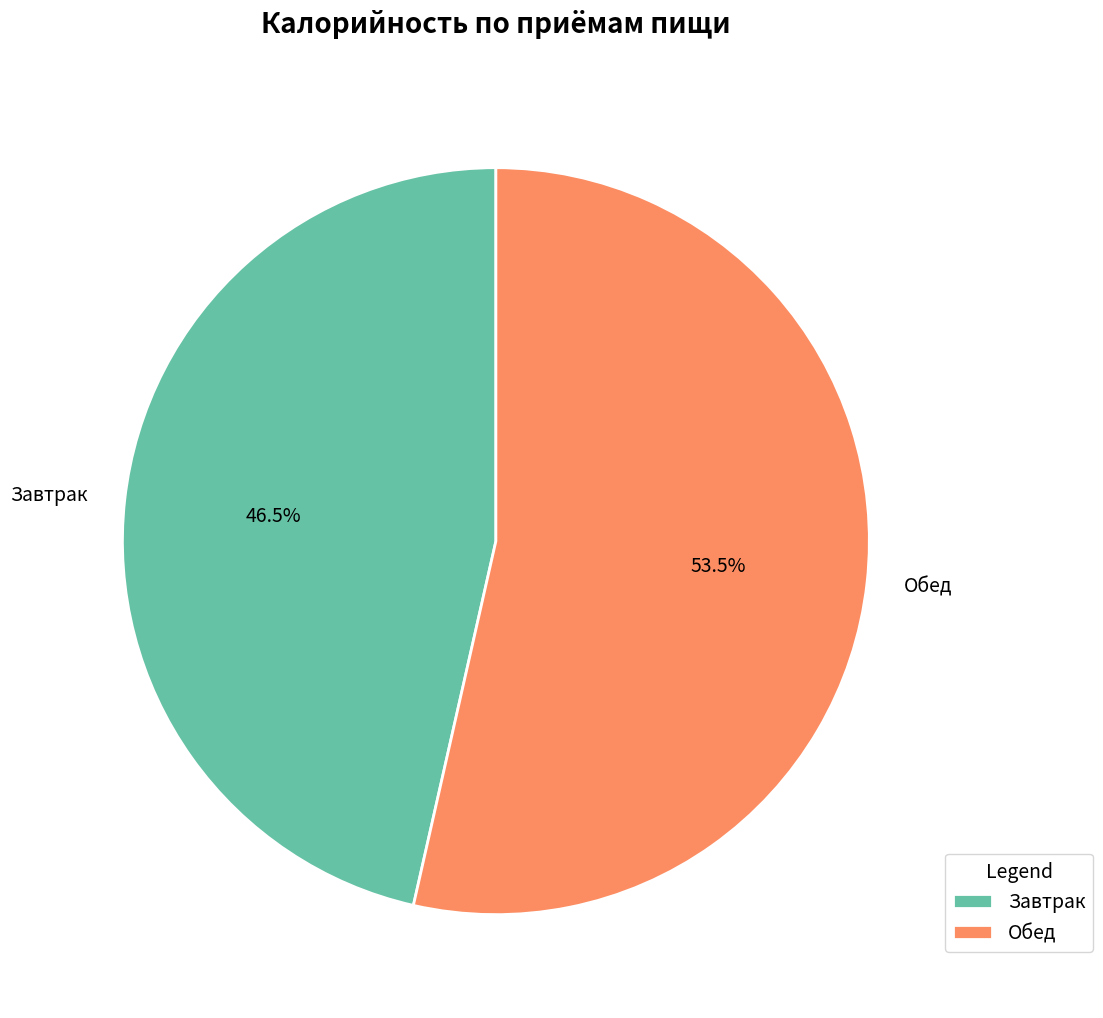

To the nearest percent, what is the combined percentage of Обед and Завтрак?

100%